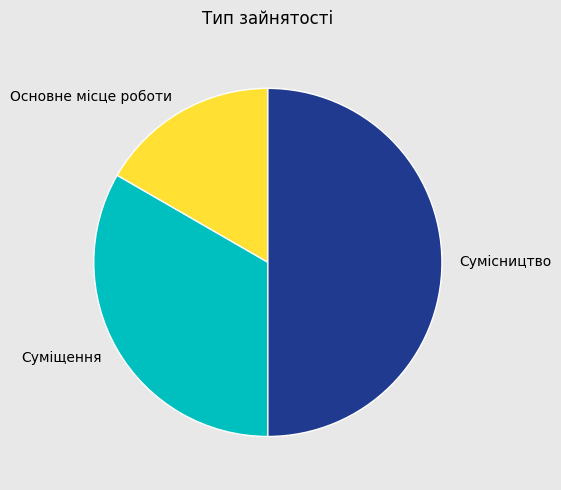

Which has a higher value, Основне місце роботи or Суміщення?

Суміщення